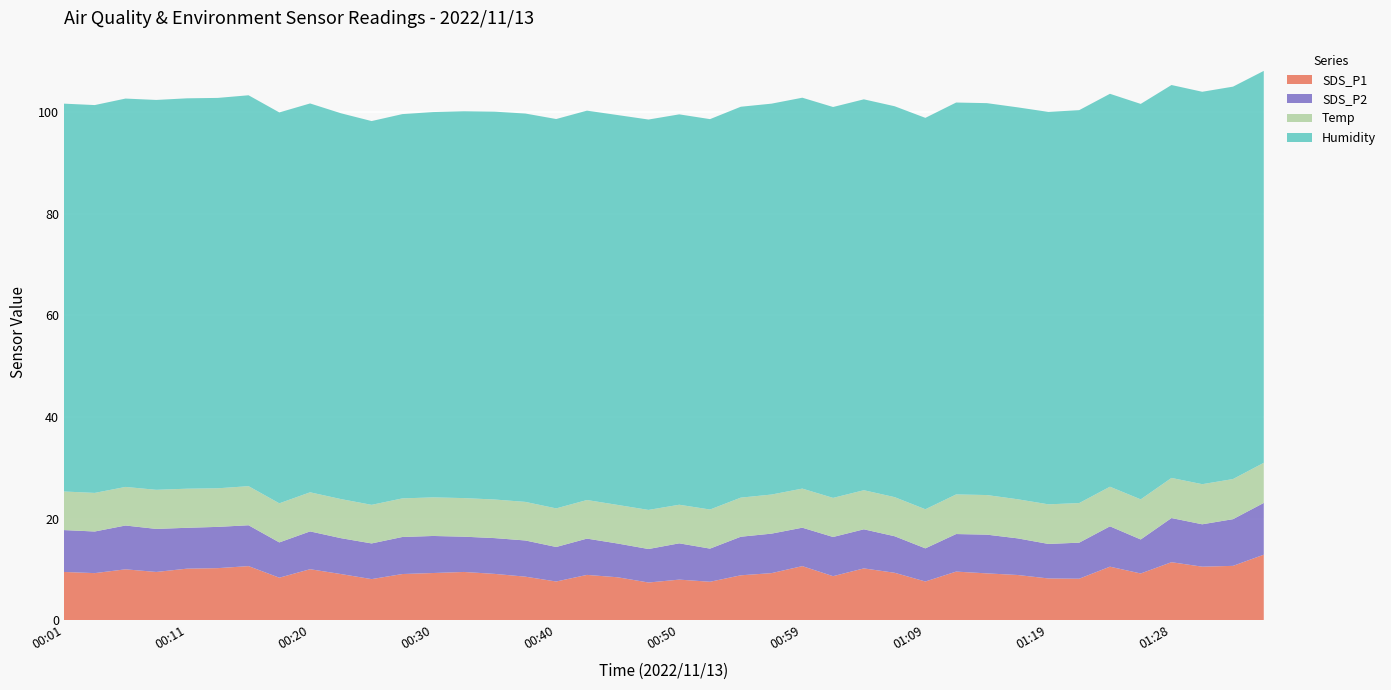

Reading left to right, transcribe all the data shown in this chart.

SDS_P1: 2022/11/13 00:01=9.5	2022/11/13 00:03=9.2	2022/11/13 00:06=10.0	2022/11/13 00:08=9.5	2022/11/13 00:11=10.1	2022/11/13 00:13=10.2	2022/11/13 00:16=10.6	2022/11/13 00:18=8.3	2022/11/13 00:20=10.0	2022/11/13 00:23=9.1	2022/11/13 00:25=8.1	2022/11/13 00:28=9.1	2022/11/13 00:30=9.3	2022/11/13 00:33=9.5	2022/11/13 00:35=9.1	2022/11/13 00:37=8.6	2022/11/13 00:40=7.6	2022/11/13 00:42=8.9	2022/11/13 00:45=8.4	2022/11/13 00:47=7.4	2022/11/13 00:50=8.0	2022/11/13 00:52=7.5	2022/11/13 00:54=8.8	2022/11/13 00:57=9.2	2022/11/13 00:59=10.6	2022/11/13 01:02=8.7	2022/11/13 01:04=10.2	2022/11/13 01:07=9.3	2022/11/13 01:09=7.6	2022/11/13 01:11=9.6	2022/11/13 01:14=9.2	2022/11/13 01:16=8.9	2022/11/13 01:19=8.2	2022/11/13 01:21=8.2	2022/11/13 01:24=10.5	2022/11/13 01:26=9.2	2022/11/13 01:28=11.4	2022/11/13 01:31=10.5	2022/11/13 01:33=10.7	2022/11/13 01:36=12.9
SDS_P2: 2022/11/13 00:01=8.2	2022/11/13 00:03=8.2	2022/11/13 00:06=8.6	2022/11/13 00:08=8.5	2022/11/13 00:11=8.1	2022/11/13 00:13=8.1	2022/11/13 00:16=8.1	2022/11/13 00:18=7.0	2022/11/13 00:20=7.5	2022/11/13 00:23=7.1	2022/11/13 00:25=7.0	2022/11/13 00:28=7.3	2022/11/13 00:30=7.3	2022/11/13 00:33=7.0	2022/11/13 00:35=7.0	2022/11/13 00:37=7.1	2022/11/13 00:40=6.8	2022/11/13 00:42=7.2	2022/11/13 00:45=6.7	2022/11/13 00:47=6.6	2022/11/13 00:50=7.2	2022/11/13 00:52=6.5	2022/11/13 00:54=7.6	2022/11/13 00:57=7.8	2022/11/13 00:59=7.6	2022/11/13 01:02=7.7	2022/11/13 01:04=7.7	2022/11/13 01:07=7.2	2022/11/13 01:09=6.5	2022/11/13 01:11=7.4	2022/11/13 01:14=7.6	2022/11/13 01:16=7.2	2022/11/13 01:19=6.8	2022/11/13 01:21=7.1	2022/11/13 01:24=8.0	2022/11/13 01:26=6.7	2022/11/13 01:28=8.7	2022/11/13 01:31=8.3	2022/11/13 01:33=9.2	2022/11/13 01:36=10.2
Temp: 2022/11/13 00:01=7.6	2022/11/13 00:03=7.6	2022/11/13 00:06=7.6	2022/11/13 00:08=7.7	2022/11/13 00:11=7.7	2022/11/13 00:13=7.6	2022/11/13 00:16=7.7	2022/11/13 00:18=7.7	2022/11/13 00:20=7.7	2022/11/13 00:23=7.7	2022/11/13 00:25=7.6	2022/11/13 00:28=7.6	2022/11/13 00:30=7.6	2022/11/13 00:33=7.6	2022/11/13 00:35=7.6	2022/11/13 00:37=7.6	2022/11/13 00:40=7.6	2022/11/13 00:42=7.6	2022/11/13 00:45=7.6	2022/11/13 00:47=7.7	2022/11/13 00:50=7.6	2022/11/13 00:52=7.7	2022/11/13 00:54=7.7	2022/11/13 00:57=7.7	2022/11/13 00:59=7.7	2022/11/13 01:02=7.7	2022/11/13 01:04=7.7	2022/11/13 01:07=7.7	2022/11/13 01:09=7.7	2022/11/13 01:11=7.8	2022/11/13 01:14=7.8	2022/11/13 01:16=7.7	2022/11/13 01:19=7.8	2022/11/13 01:21=7.8	2022/11/13 01:24=7.8	2022/11/13 01:26=7.9	2022/11/13 01:28=7.9	2022/11/13 01:31=7.9	2022/11/13 01:33=7.9	2022/11/13 01:36=7.9
Humidity: 2022/11/13 00:01=76.4	2022/11/13 00:03=76.4	2022/11/13 00:06=76.5	2022/11/13 00:08=76.8	2022/11/13 00:11=76.9	2022/11/13 00:13=76.9	2022/11/13 00:16=77.0	2022/11/13 00:18=77.0	2022/11/13 00:20=76.6	2022/11/13 00:23=76.0	2022/11/13 00:25=75.6	2022/11/13 00:28=75.7	2022/11/13 00:30=75.9	2022/11/13 00:33=76.2	2022/11/13 00:35=76.4	2022/11/13 00:37=76.5	2022/11/13 00:40=76.7	2022/11/13 00:42=76.7	2022/11/13 00:45=76.8	2022/11/13 00:47=76.9	2022/11/13 00:50=76.9	2022/11/13 00:52=76.9	2022/11/13 00:54=77.0	2022/11/13 00:57=77.0	2022/11/13 00:59=77.0	2022/11/13 01:02=77.0	2022/11/13 01:04=77.0	2022/11/13 01:07=77.0	2022/11/13 01:09=77.1	2022/11/13 01:11=77.2	2022/11/13 01:14=77.2	2022/11/13 01:16=77.2	2022/11/13 01:19=77.3	2022/11/13 01:21=77.4	2022/11/13 01:24=77.4	2022/11/13 01:26=77.9	2022/11/13 01:28=77.4	2022/11/13 01:31=77.3	2022/11/13 01:33=77.3	2022/11/13 01:36=77.2